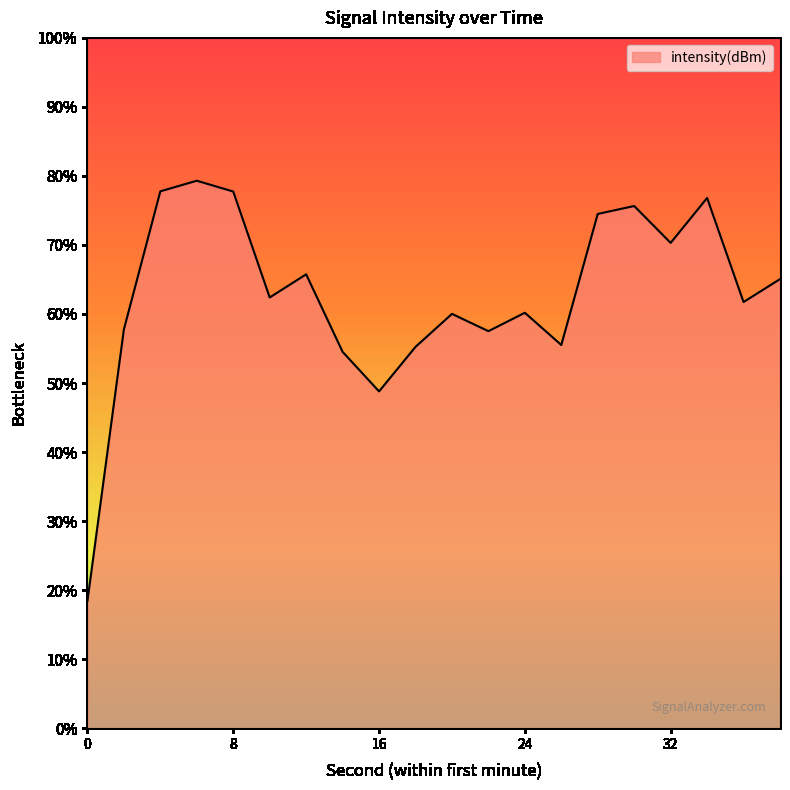

Which category has the highest value across all series?

6